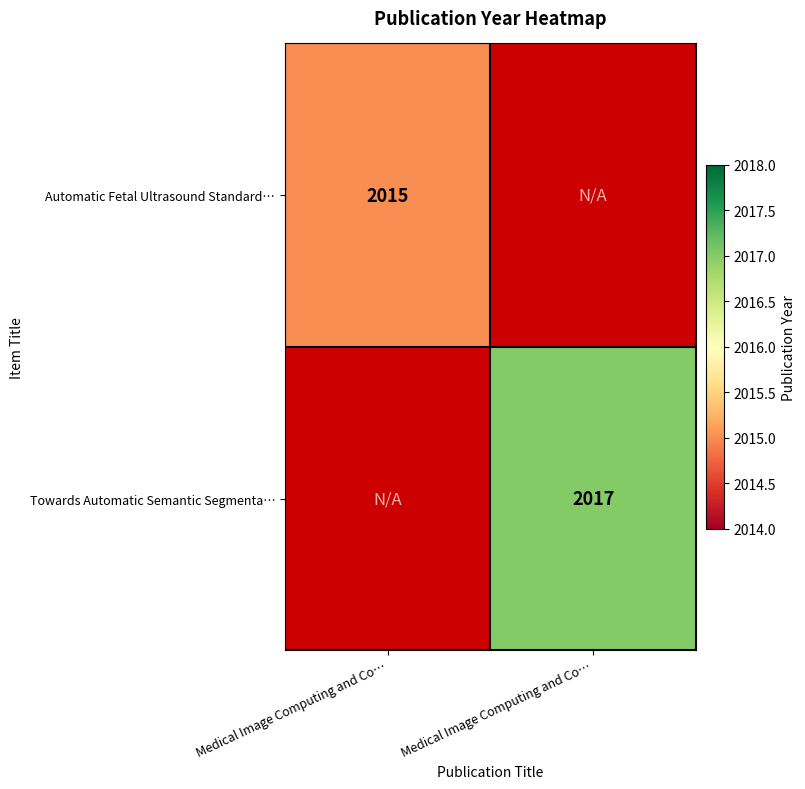

How many data points does each series have?

2